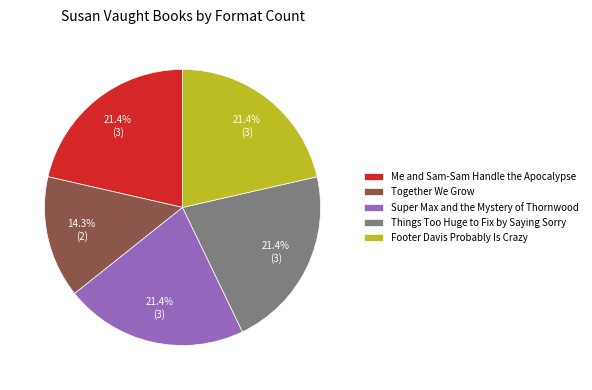

Count the number of slices in the pie.

5